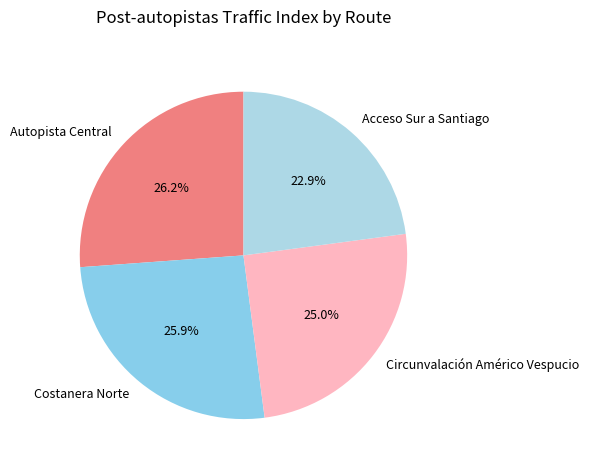

Which slice is the smallest?

Acceso Sur a Santiago